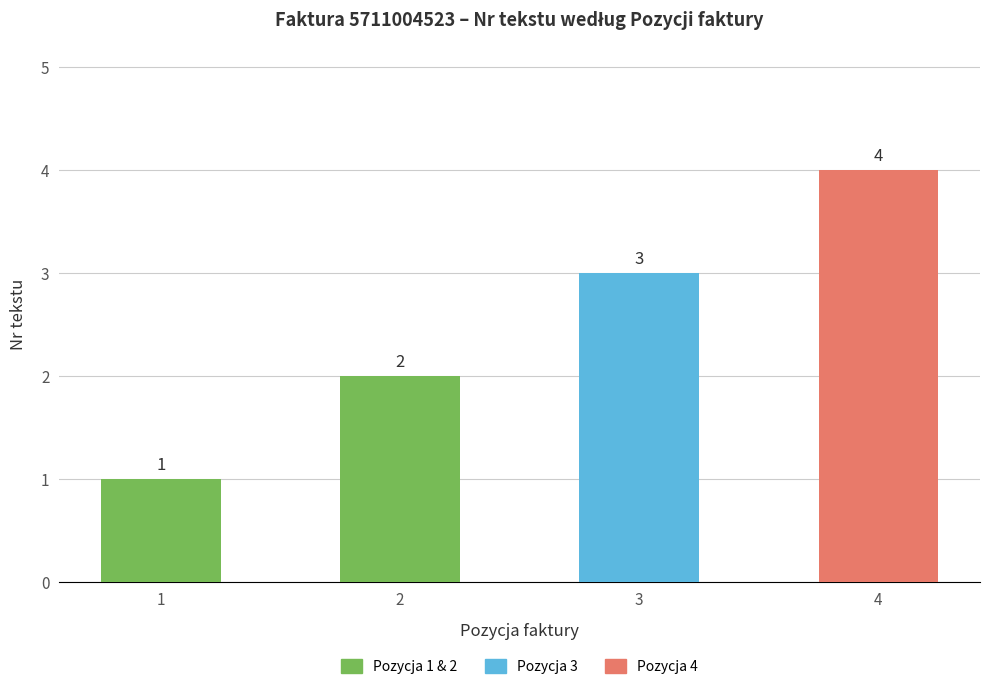

What is the difference between the second highest and second lowest values?

1